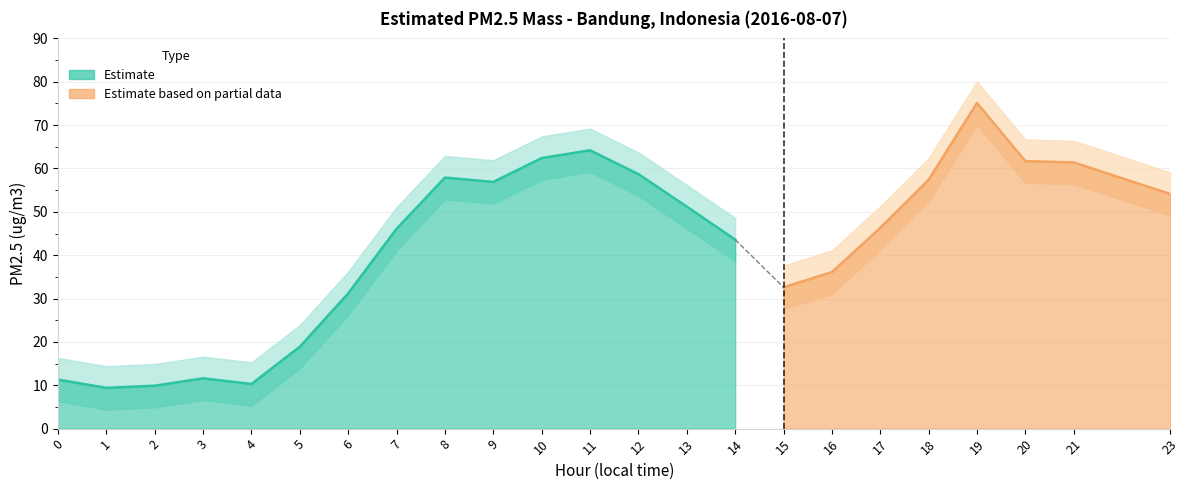

Reading left to right, extract all data points from this chart.

Estimated PM2.5 mass: 0=11.3	1=9.4	2=9.9	3=11.6	4=10.3	5=18.9	6=31.2	7=46.1	8=57.9	9=56.9	10=62.4	11=64.2	12=58.7	13=51.2	14=43.6	15=32.6	16=36.1	17=46.3	18=57.4	19=75.1	20=61.7	21=61.4	23=54.1
upper_band: 0=16.3	1=14.4	2=14.9	3=16.6	4=15.3	5=23.9	6=36.2	7=51.1	8=62.9	9=61.9	10=67.4	11=69.2	12=63.7	13=56.2	14=48.6	15=37.6	16=41.1	17=51.3	18=62.4	19=80.1	20=66.7	21=66.4	23=59.1
lower_band: 0=6.3	1=4.4	2=4.9	3=6.6	4=5.3	5=13.9	6=26.2	7=41.1	8=52.9	9=51.9	10=57.4	11=59.2	12=53.7	13=46.2	14=38.6	15=27.6	16=31.1	17=41.3	18=52.4	19=70.1	20=56.7	21=56.4	23=49.1